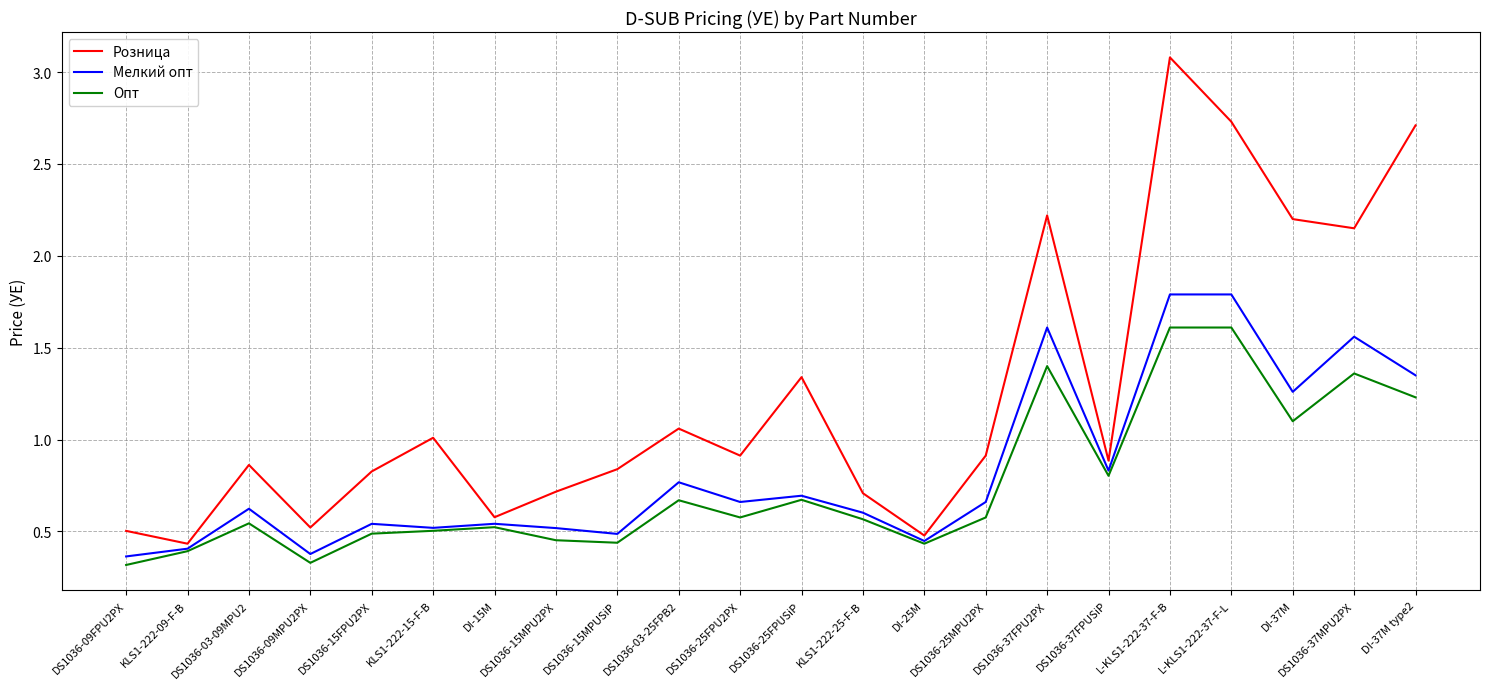

The value of Опт at DS1036-25FPU2PX is 0.6. True or false?

True